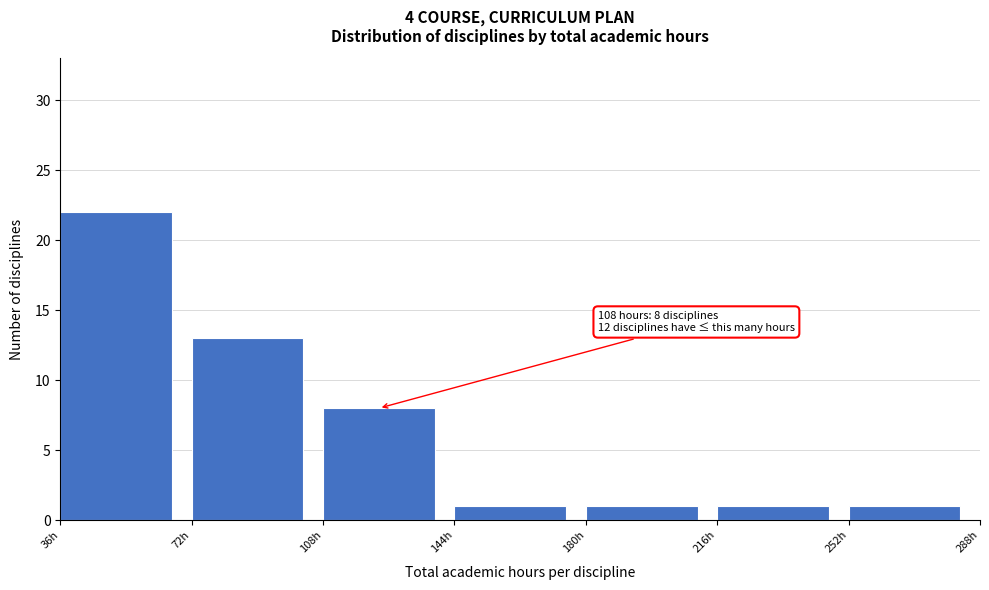

Which range on the x-axis has the tallest bar?

36 to 72